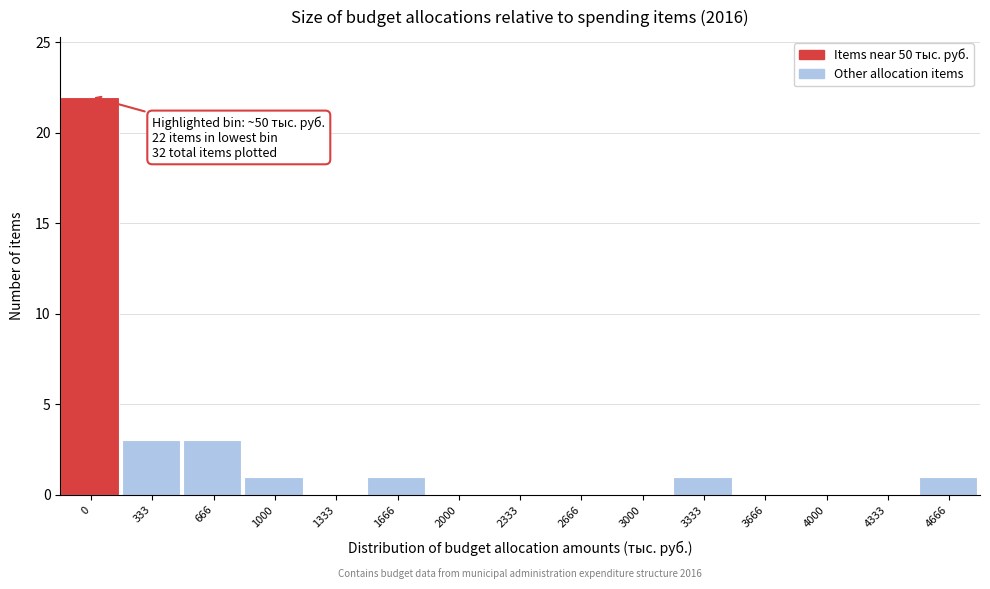

Reading left to right, what are all the values shown in this chart?

0=22	333=3	666=3	1000=1	1333=0	1666=1	2000=0	2333=0	2666=0	3000=0	3333=1	3666=0	4000=0	4333=0	4666=1